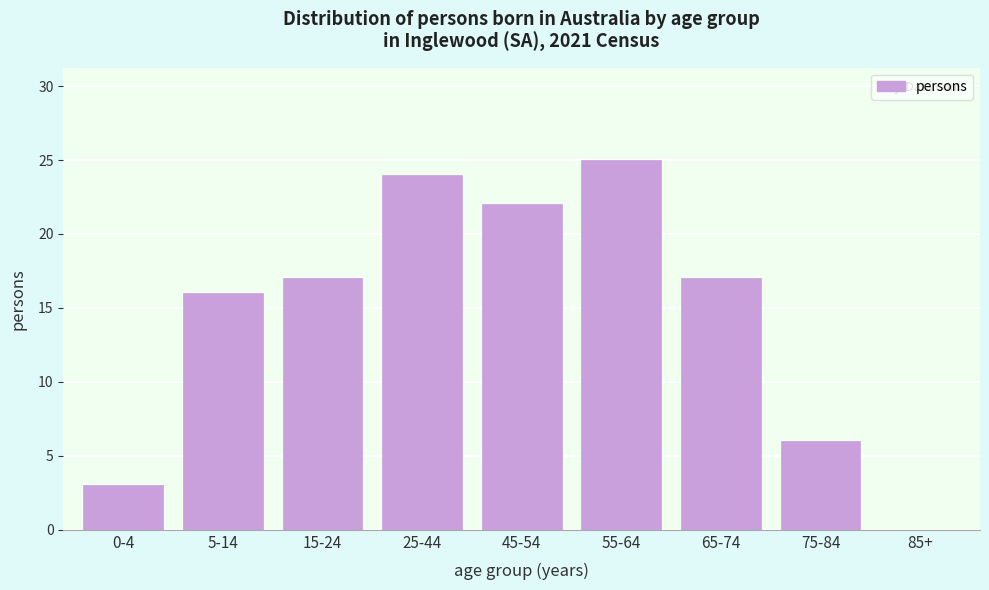

Reading left to right, list all the values displayed in this chart.

0-4=3	5-14=16	15-24=17	25-44=24	45-54=22	55-64=25	65-74=17	75-84=6	85+=0